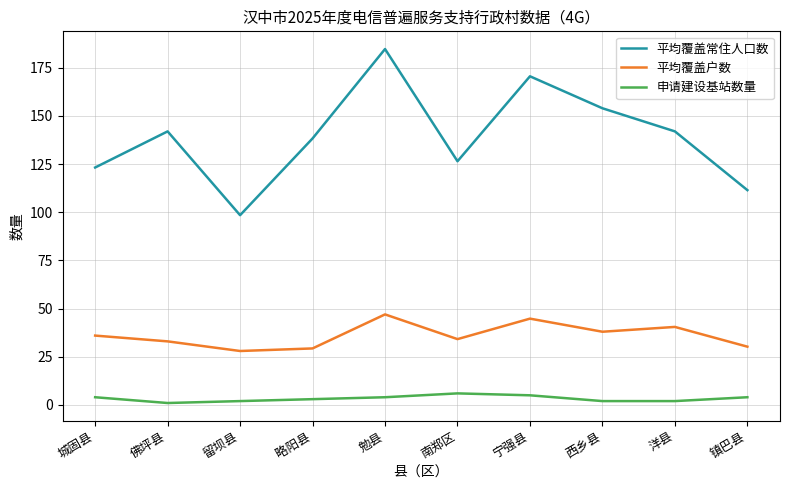

The 平均覆盖户数 series shows 52.1 at 佛坪县. True or false?

False